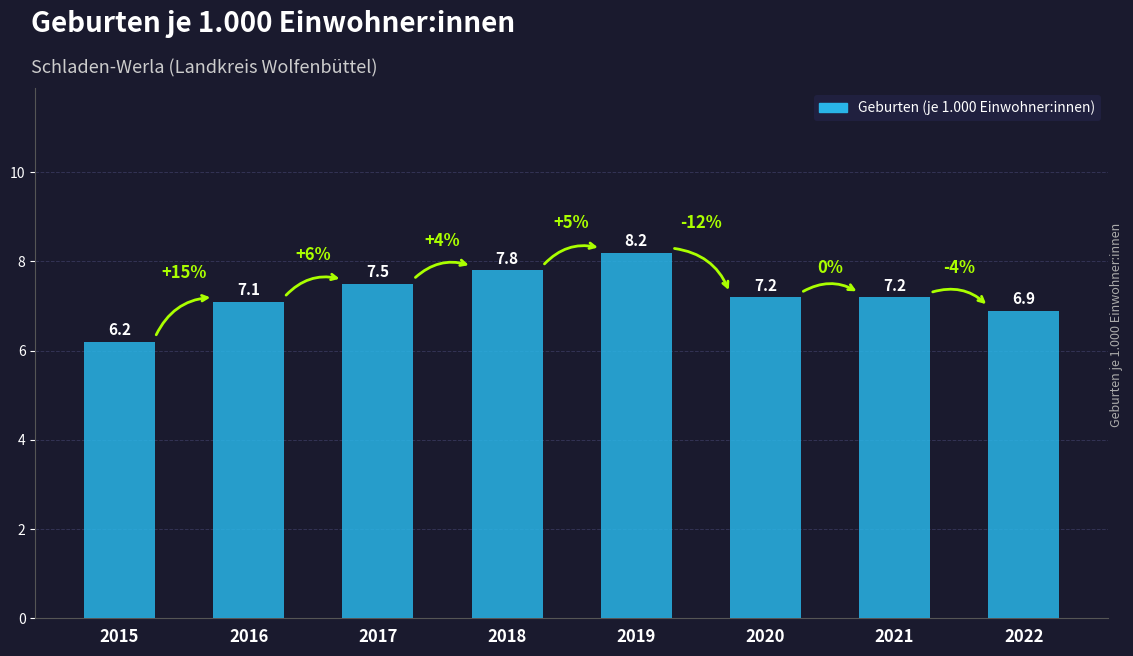

Between 2015 and 2018, which is larger?

2018